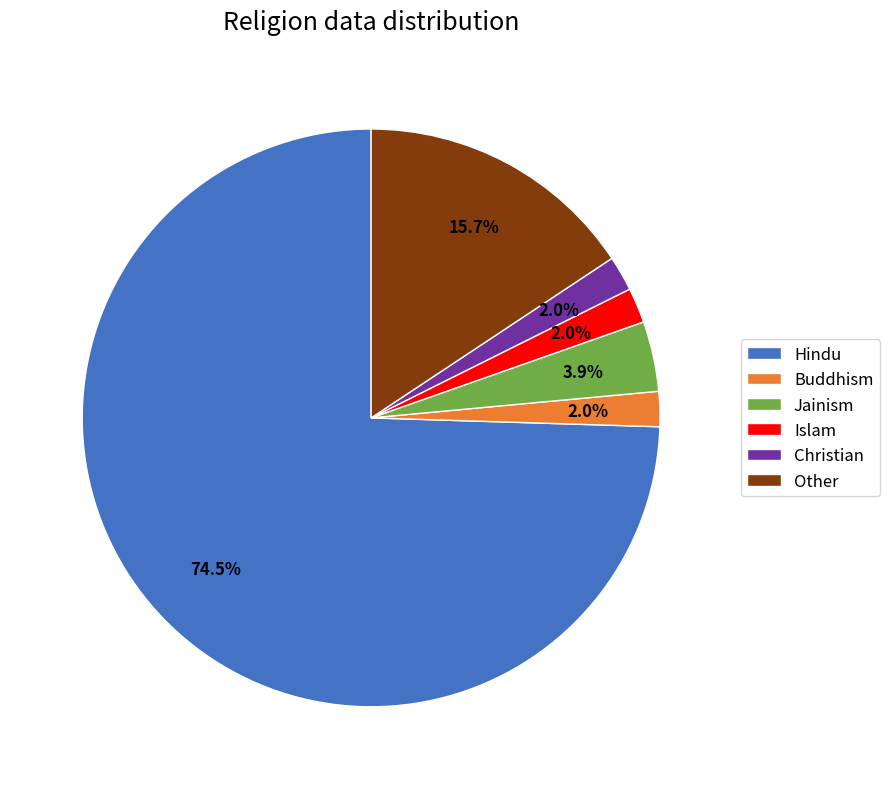

Do Christian and Islam together represent more than half of the pie?

No